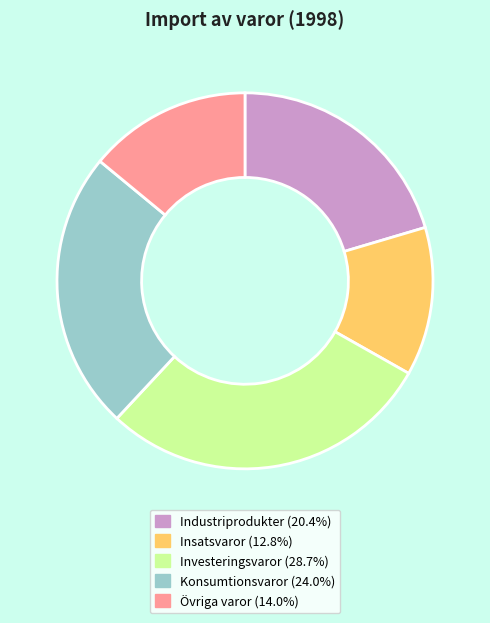

Is the sum of Övriga varor and Insatsvaror greater than half?

No